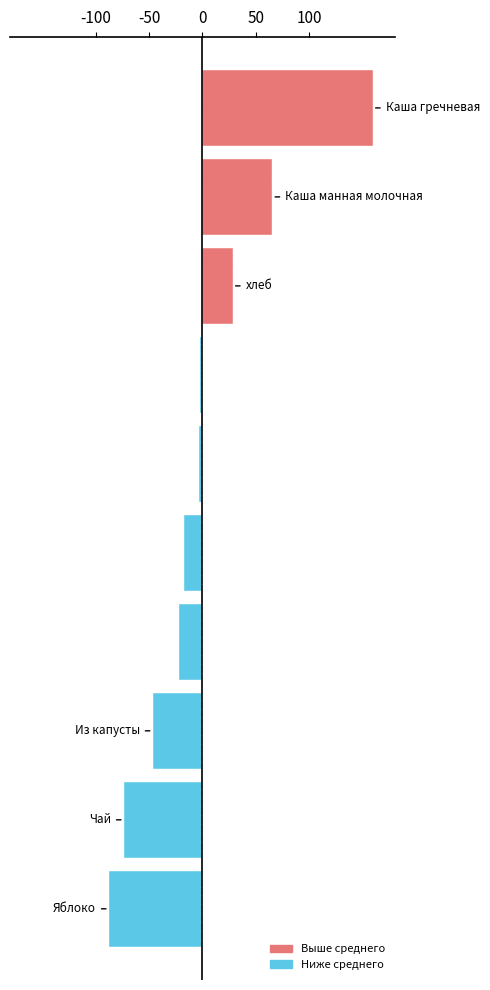

What is the greatest value displayed?

159.4